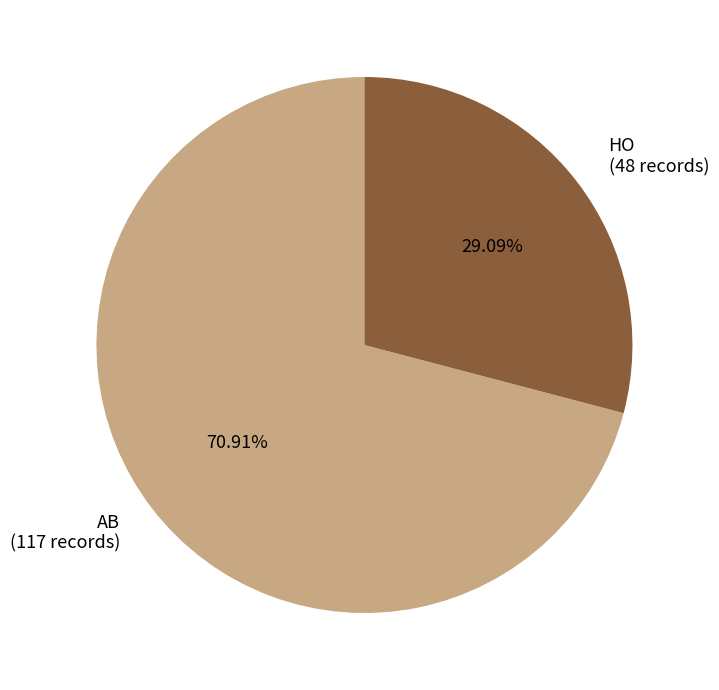

To the nearest percent, what is the difference between the largest and smallest slice percentages?

42%